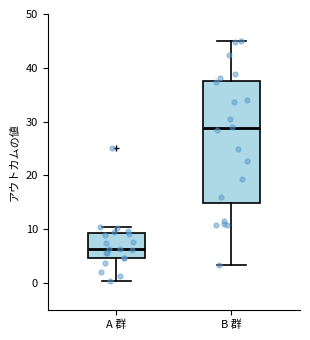

Where does the median line of the box for B 群 sit on the y-axis? The values are not printed on the chart, so give them approximately, as read against the axis.

29